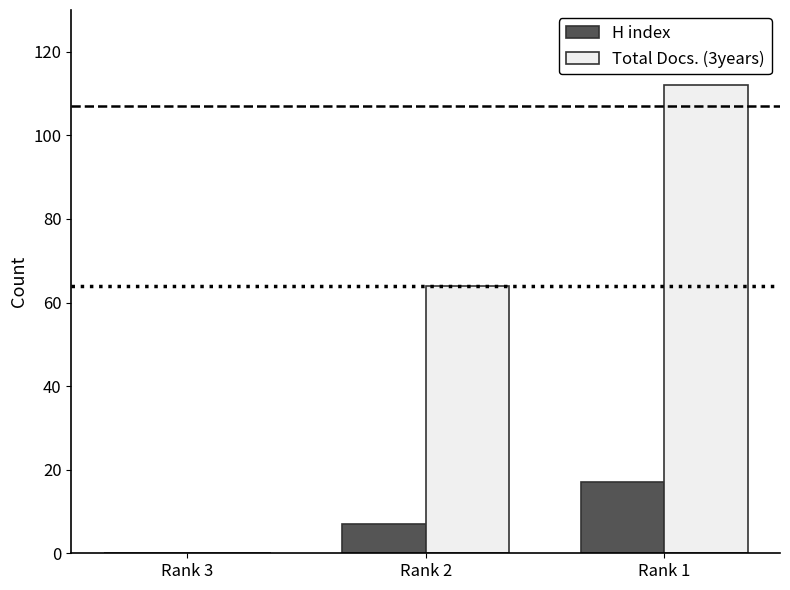

What is the sum of all H index values?

24